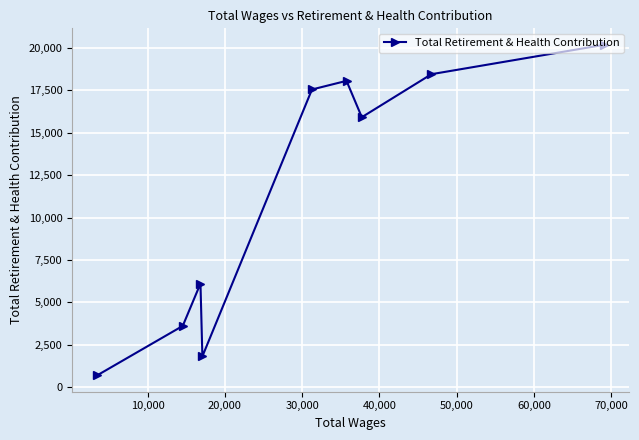

Count the number of values greater than 15915.

4